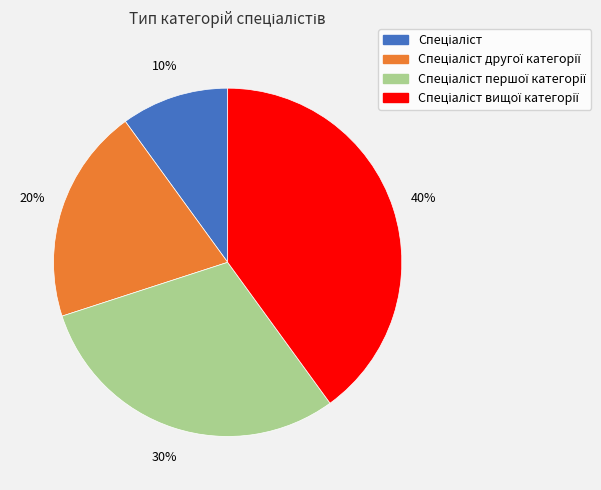

To the nearest percent, what is the average slice percentage?

25%